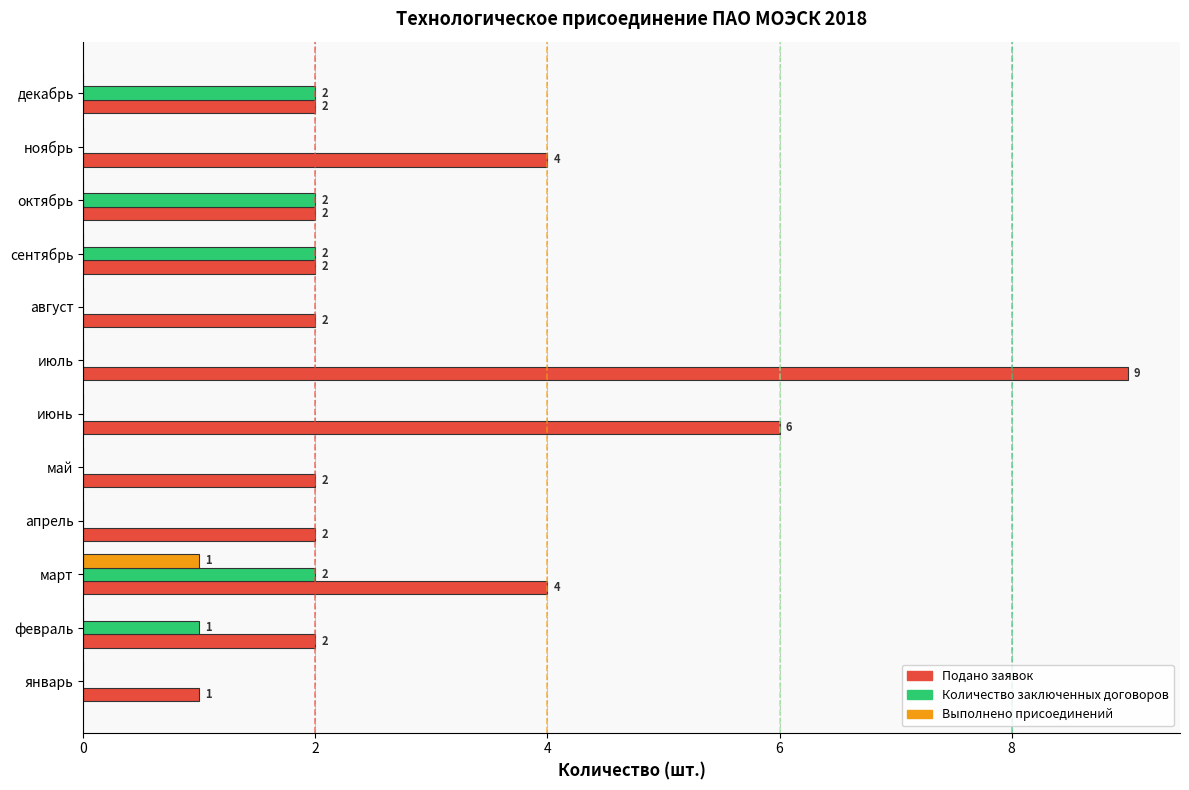

Is it true that Выполнено присоединений equals 0 at май?

True